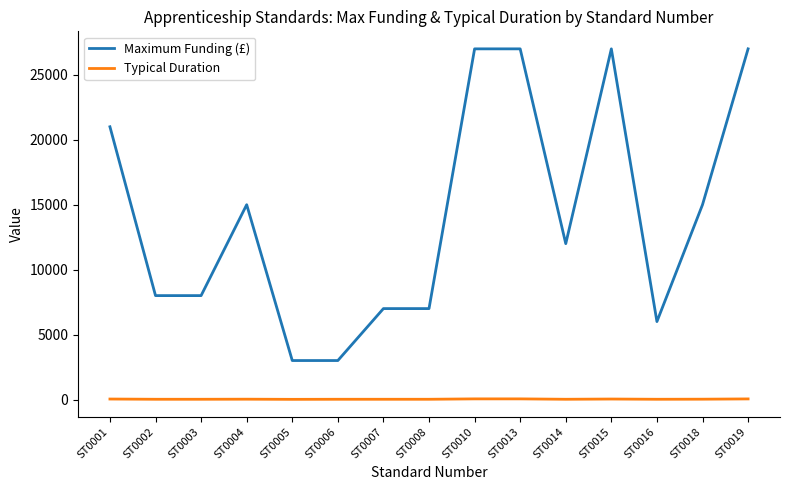

What are all the series names shown in the legend?

Maximum Funding (£), Typical Duration